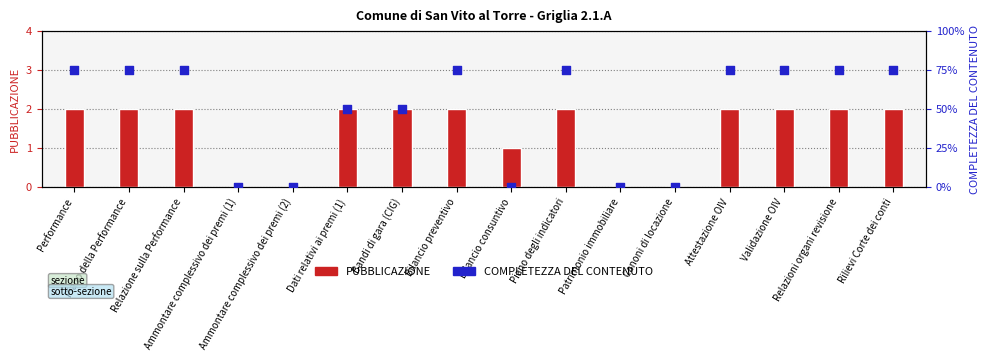

Which series has the largest total across all categories?

COMPLETEZZA DEL CONTENUTO